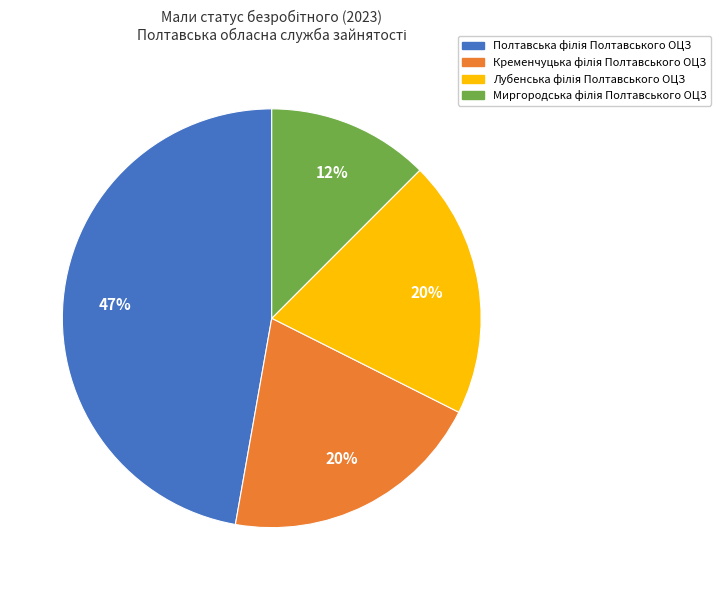

To the nearest percent, what is the average slice percentage?

25%